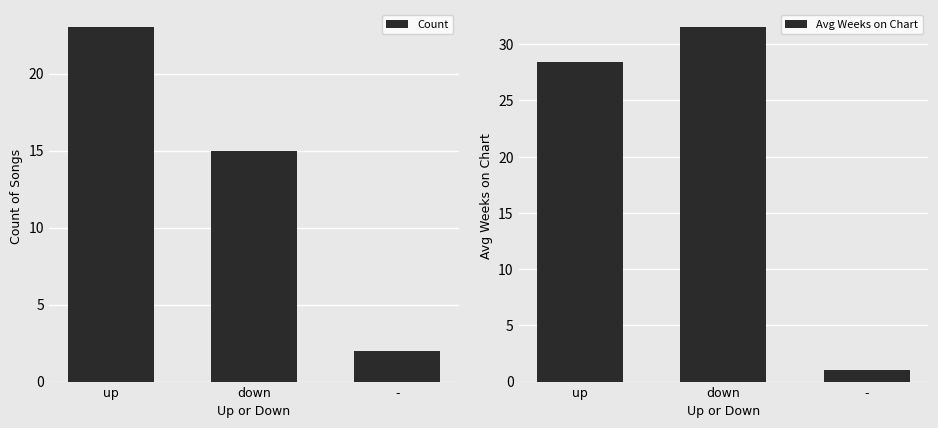

Reading left to right, extract all data points from this chart.

Count: 23.0	15.0	2.0
Avg Weeks on Chart: 28.4	31.5	1.0